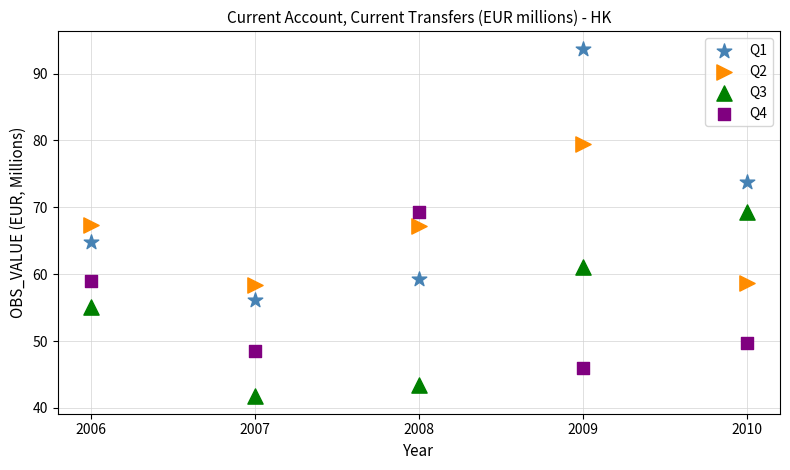

Which series contains the lowest Y value?

Q3